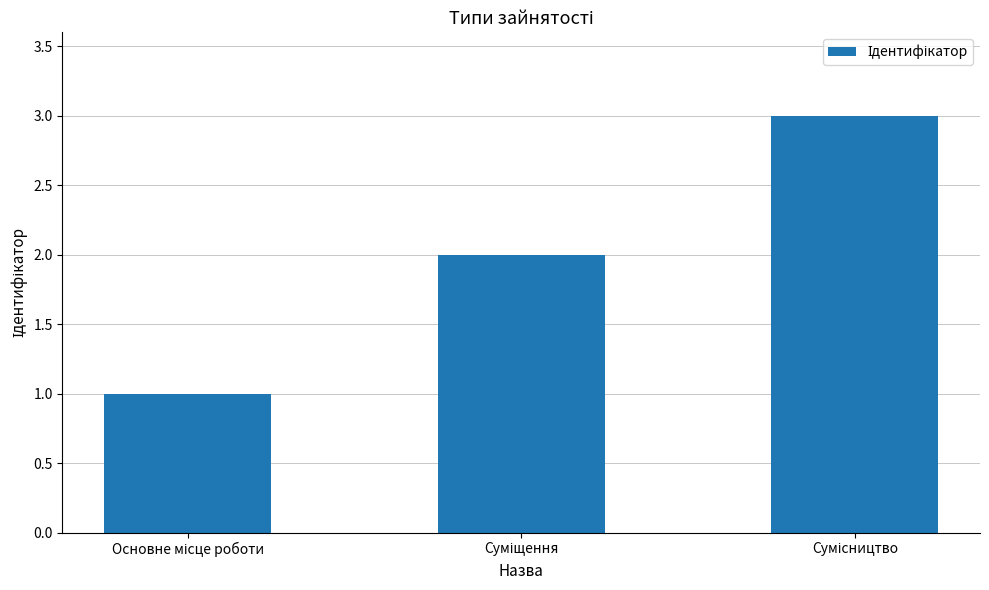

How many values are below 2?

1